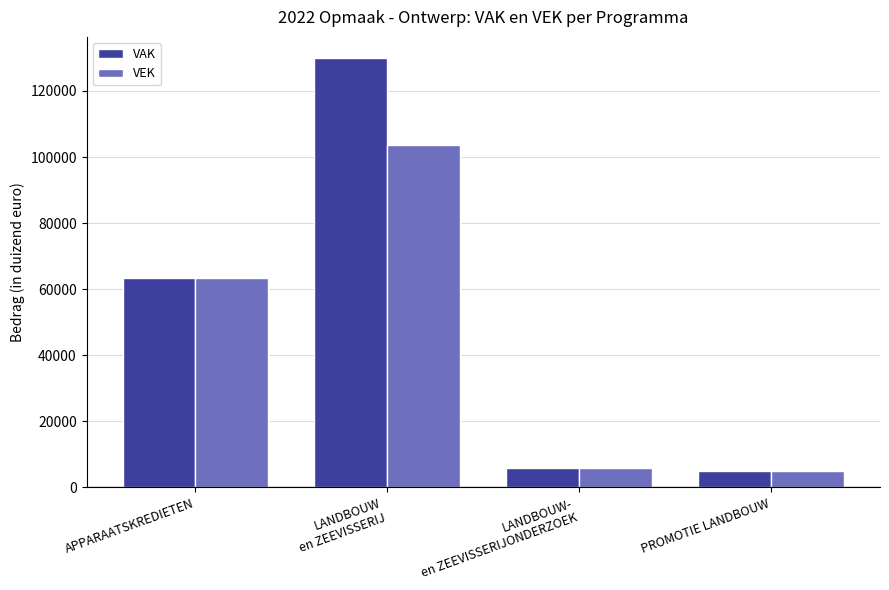

The value of VAK at LANDBOUW-
en ZEEVISSERIJONDERZOEK is 6014. True or false?

True